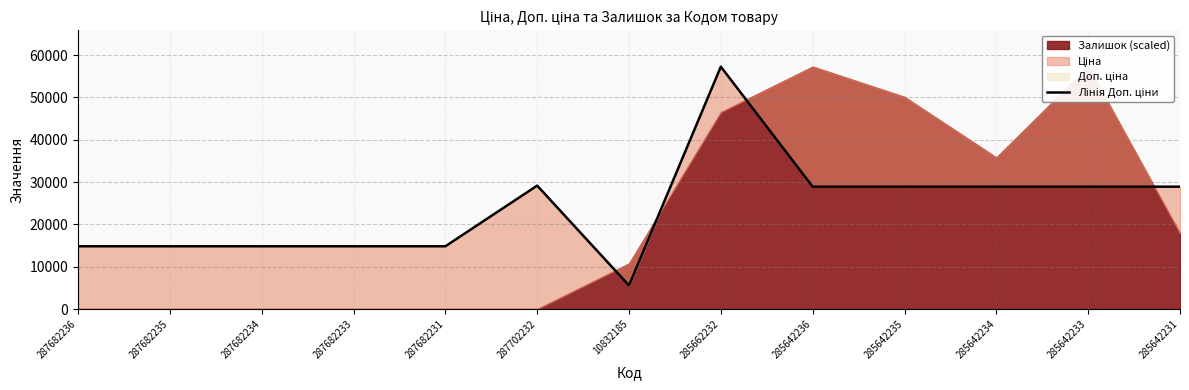

What is the label of the 11th point from the left?

285642234